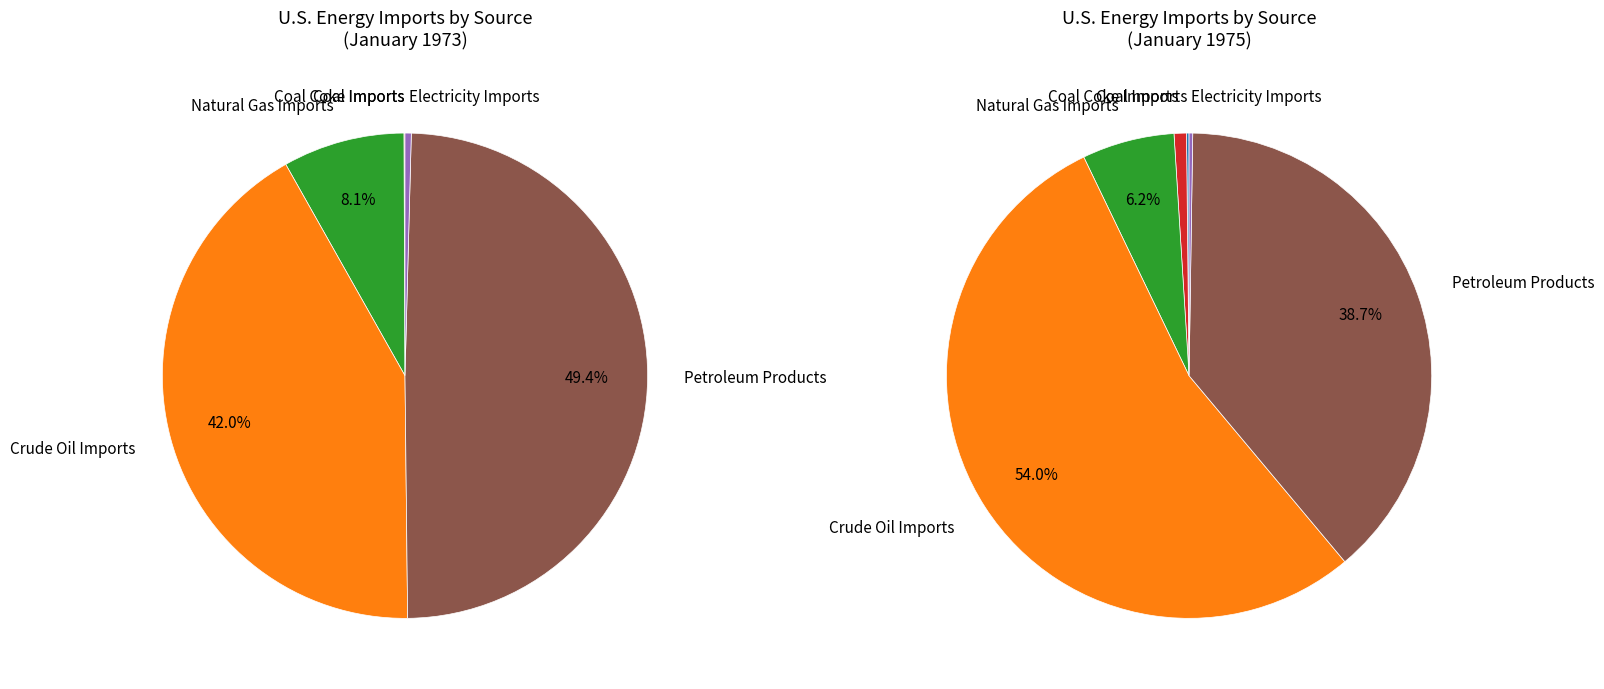

Which category accounts for the majority?

Crude Oil Imports